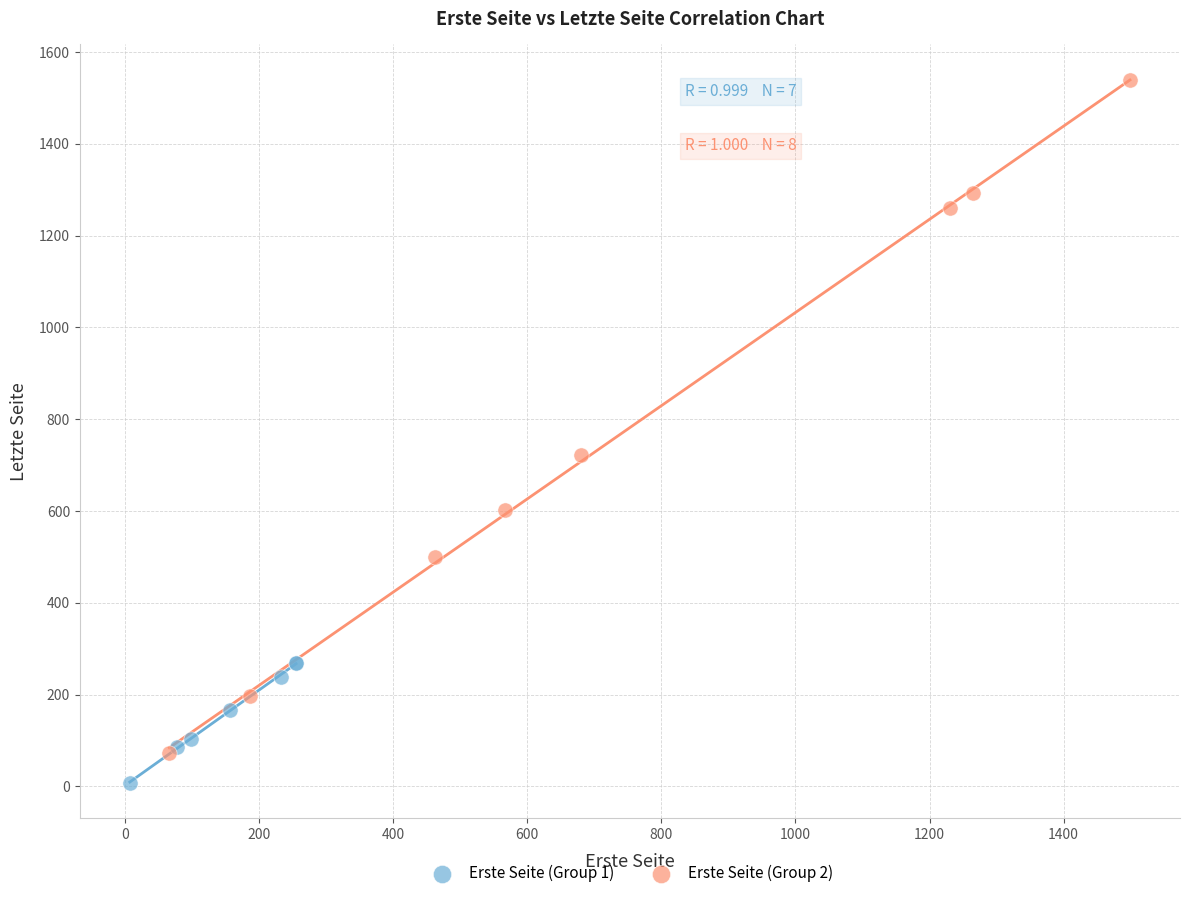

Which series has the widest spread of Y values?

Erste Seite (Group 2)